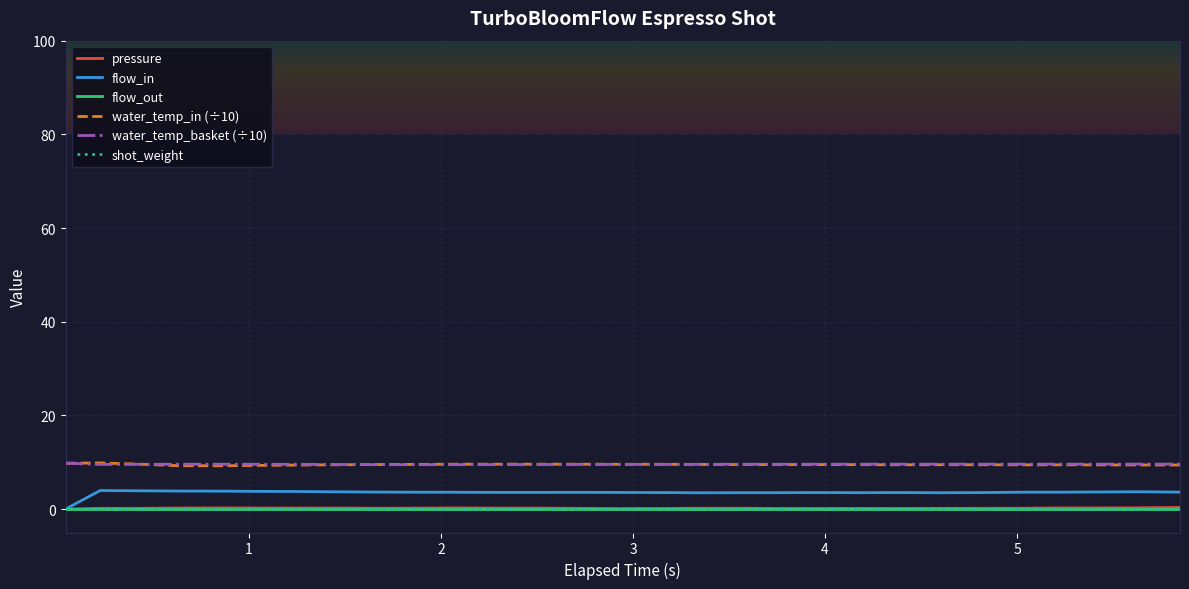

Does the chart have visible grid lines?

Yes